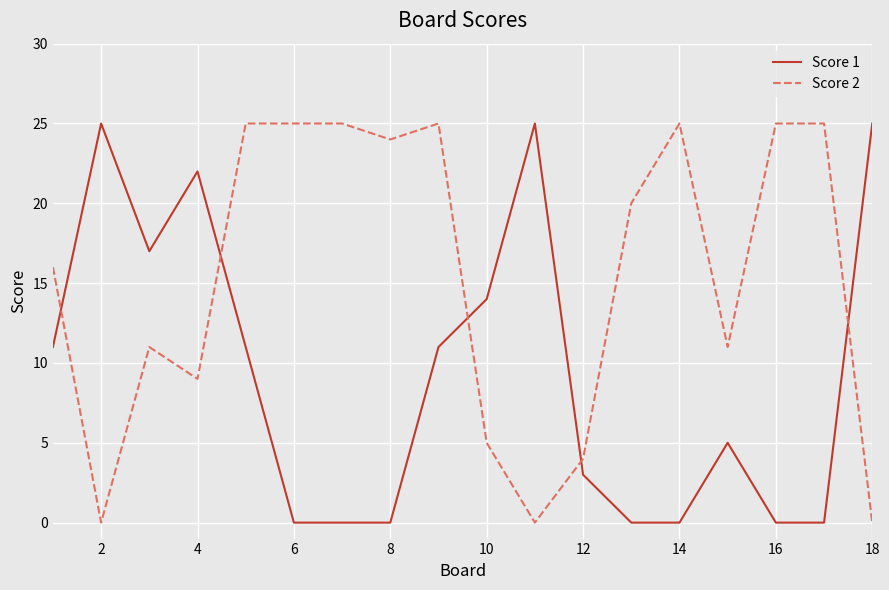

True or false: Score 2 and Score 1 cross at least once.

True